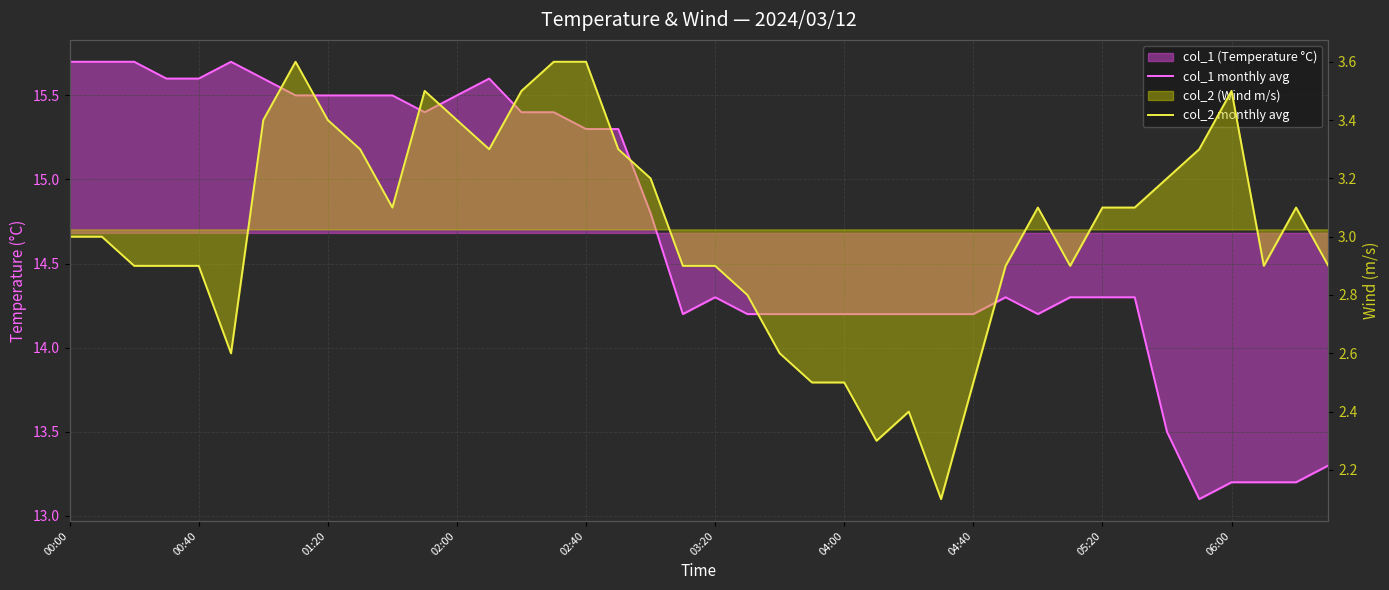

What is the lowest value of the col_1 monthly avg series?

13.1